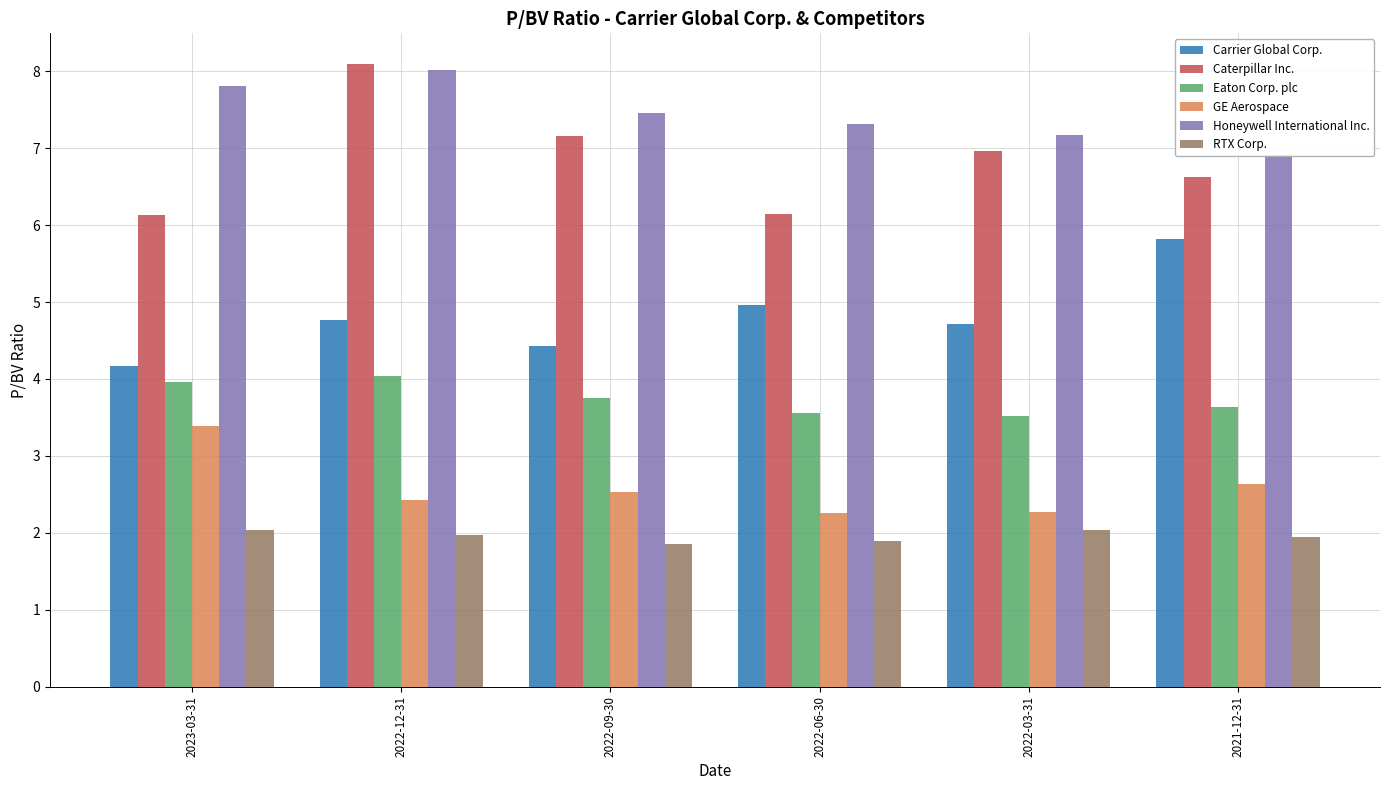

At how many categories does at least one series exceed 3?

6